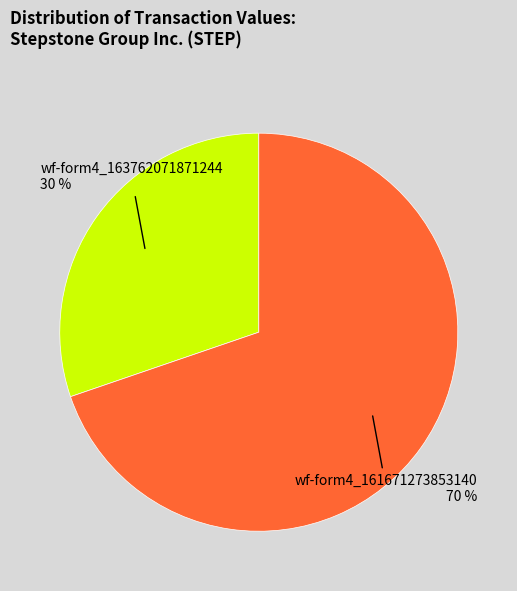

To the nearest percent, what is the average slice percentage?

50%